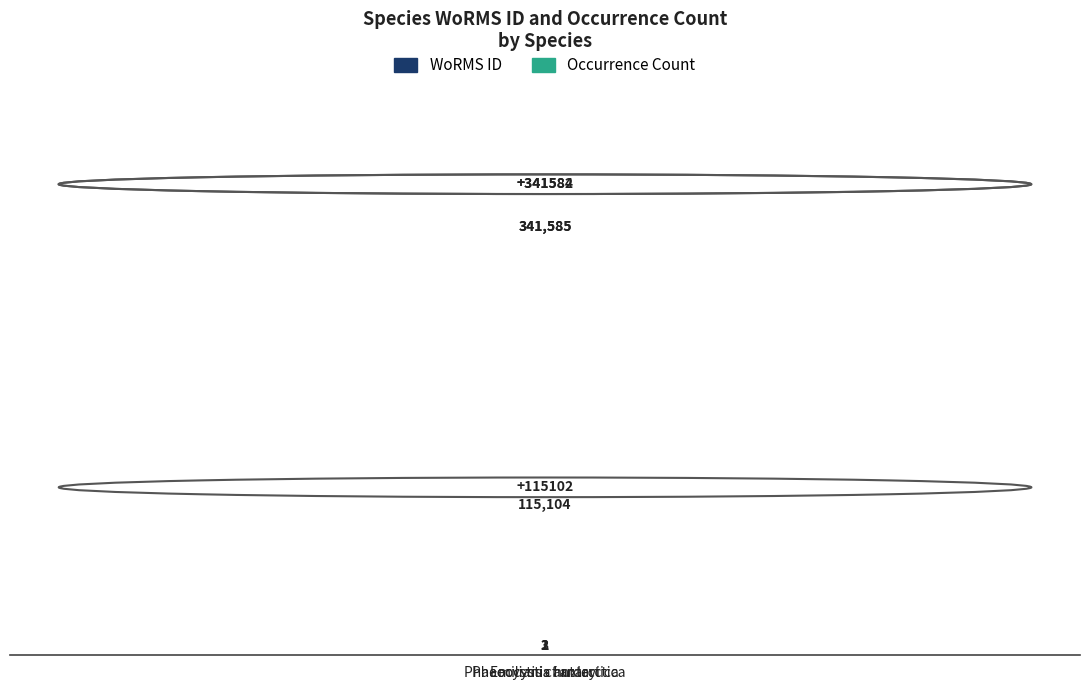

Count the number of data series in this chart.

2